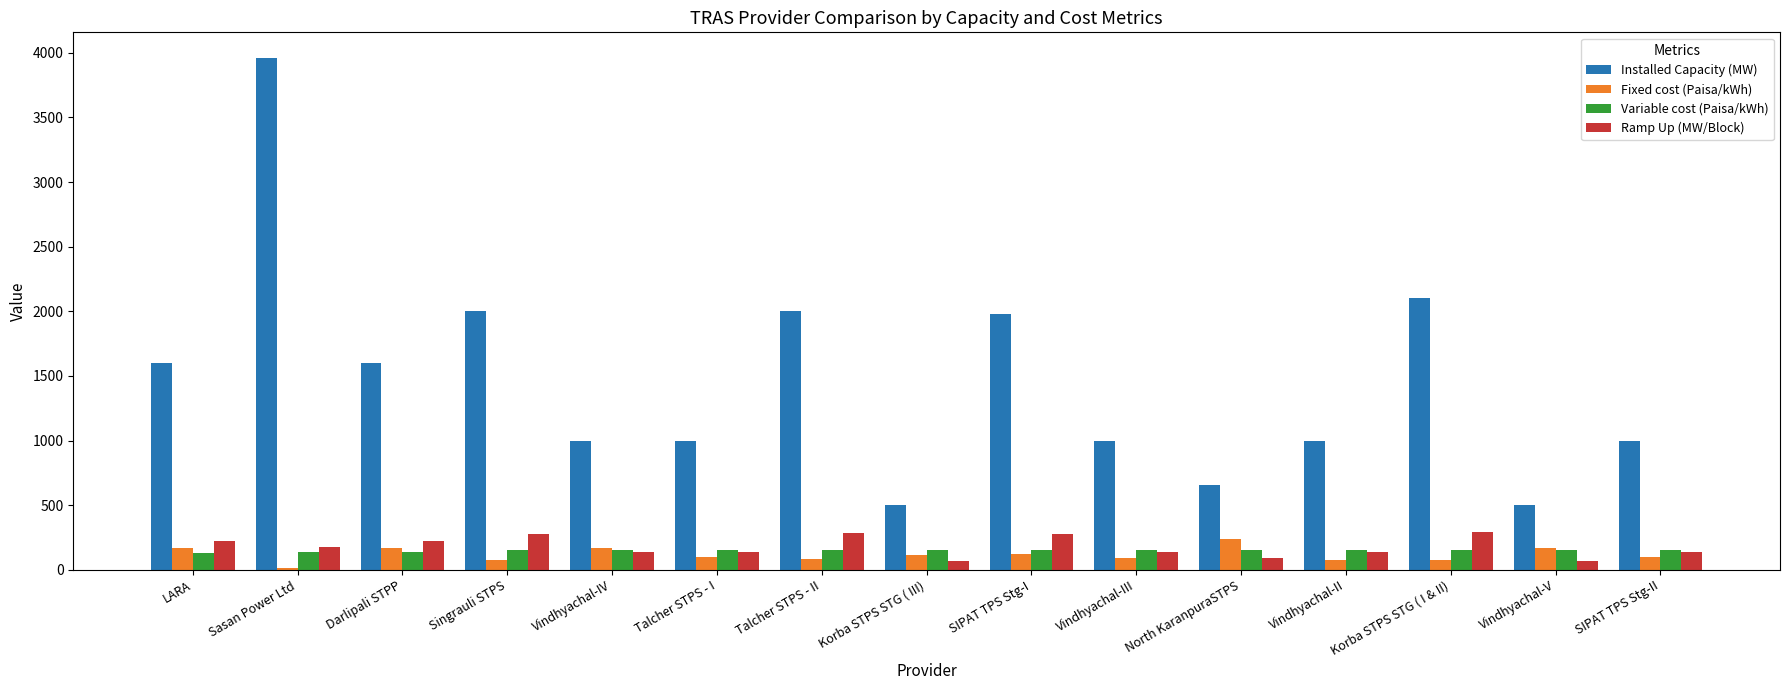

What value does the Installed Capacity (MW) series have at Sasan Power Ltd?

3960.0